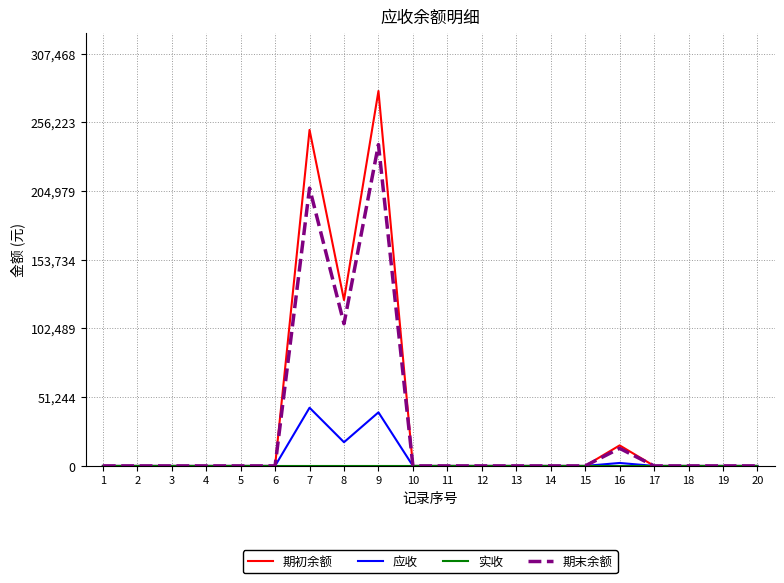

The value of 应收 at 10 is 0.0. True or false?

True